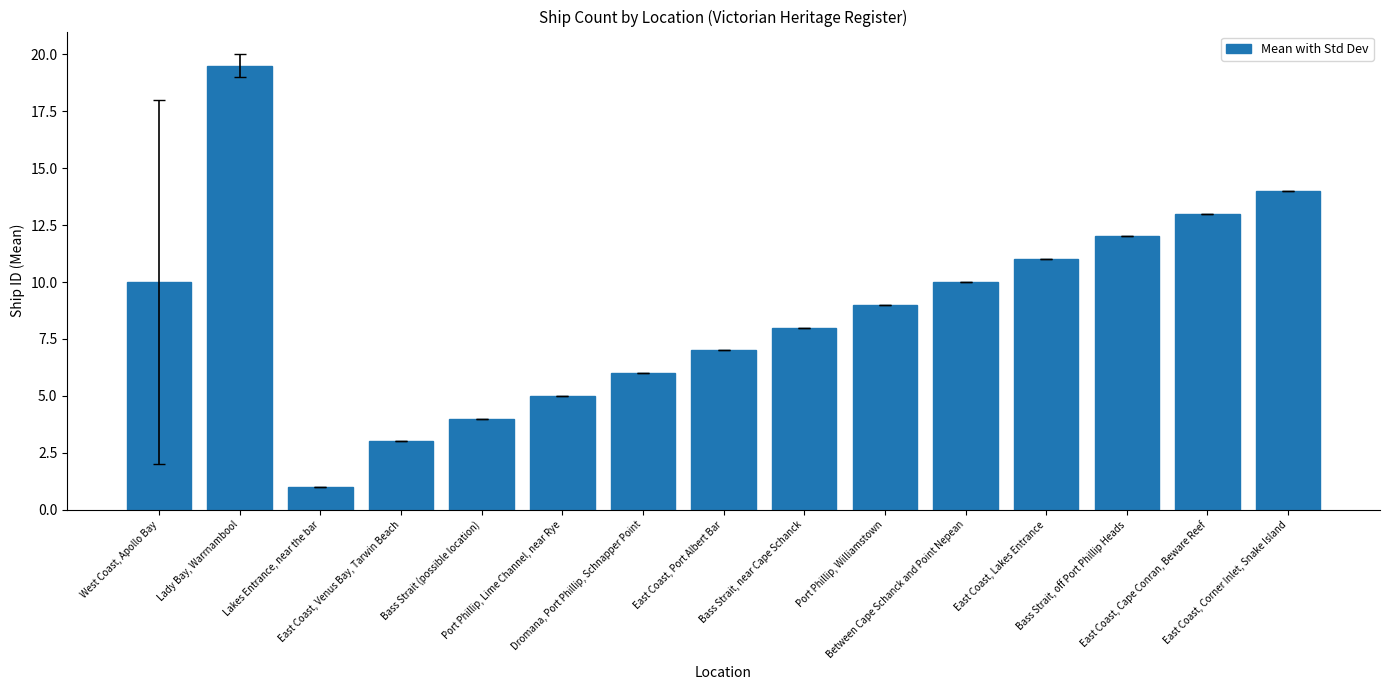

What is the difference between the maximum and minimum values?

18.5